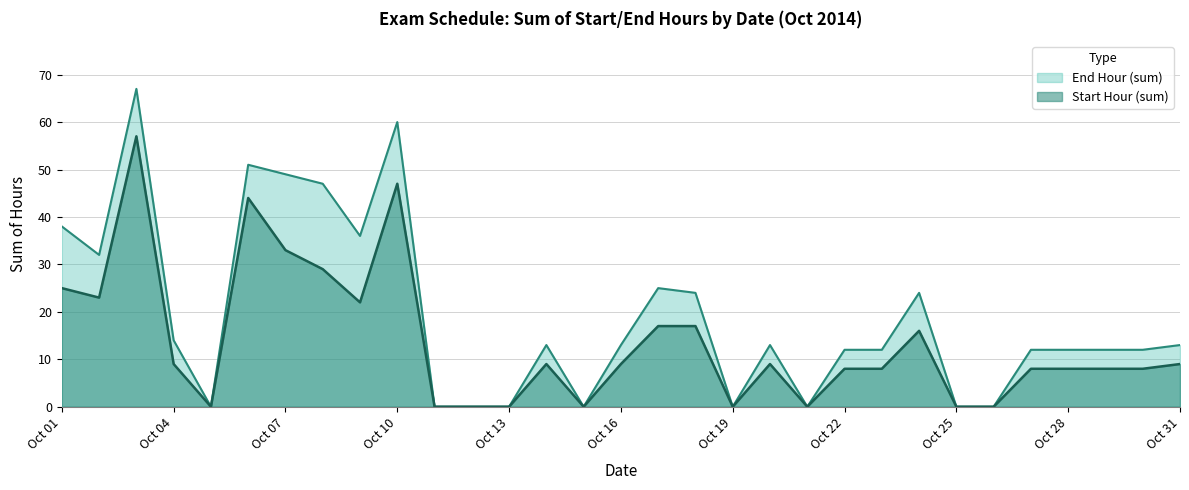

At which category does the chart reach its peak across all series?

2014-10-03